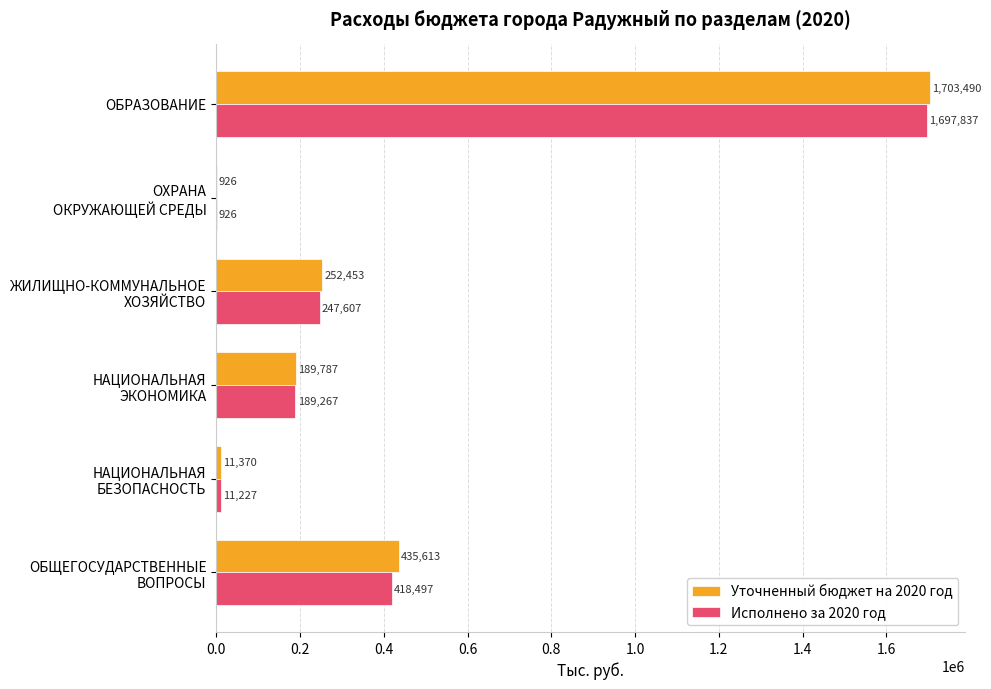

True or false: Уточненный бюджет на 2020 год has a value of 2409664.0 at ОБРАЗОВАНИЕ.

False